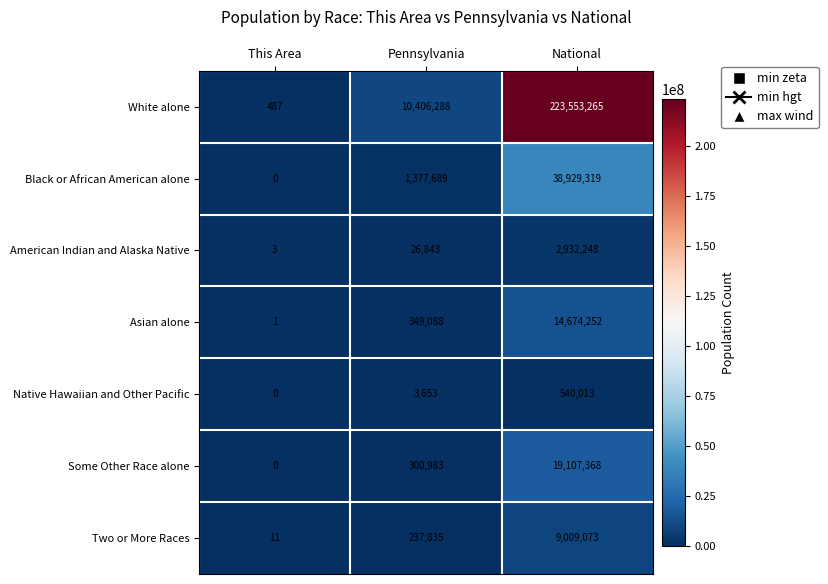

Rank the series by their maximum value, from highest to lowest.

White alone, Black or African American alone, Some Other Race alone, Asian alone, Two or More Races, American Indian and Alaska Native, Native Hawaiian and Other Pacific